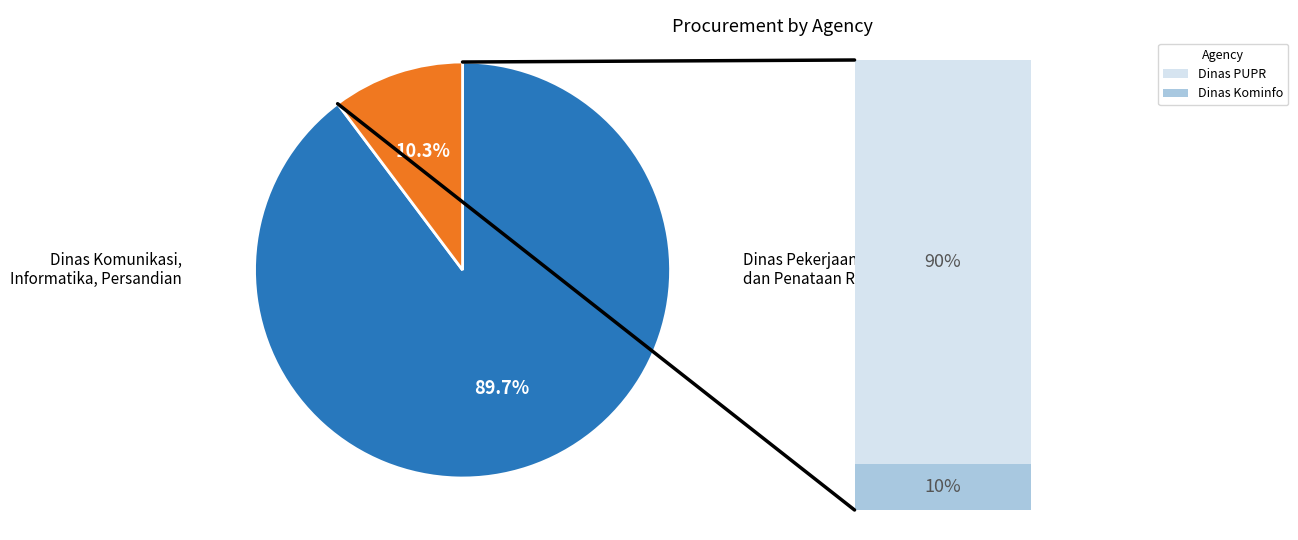

Is there any slice that represents more than half of the pie?

Yes